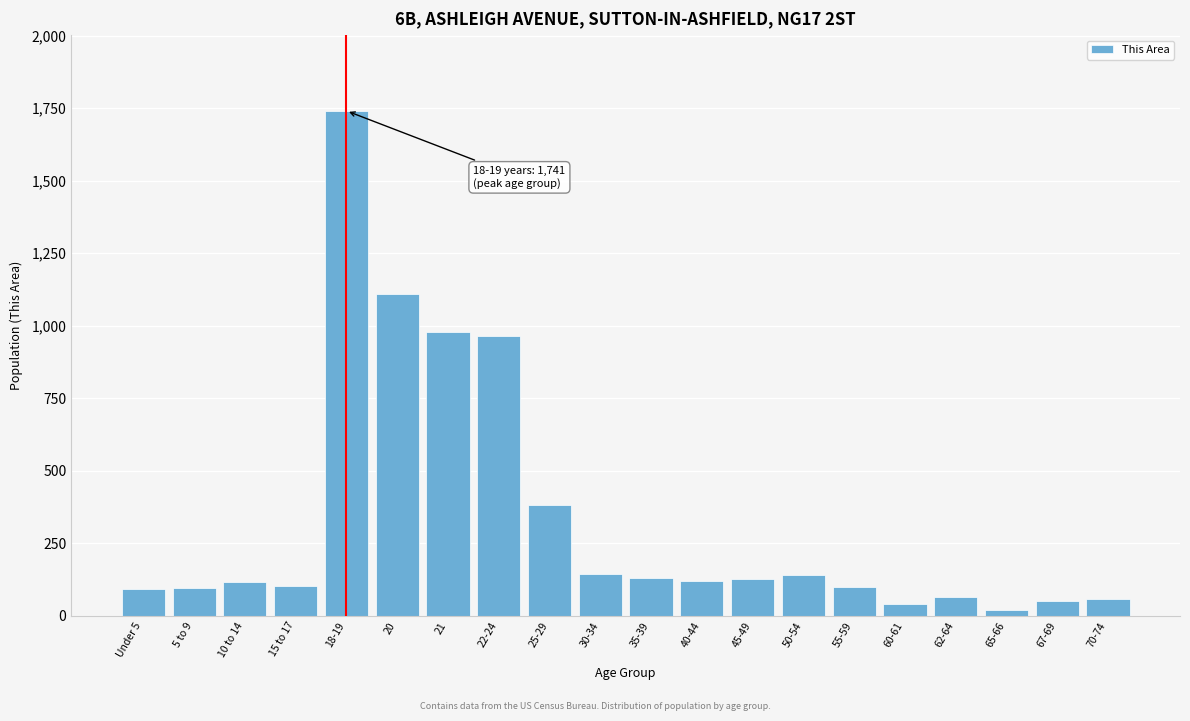

The value at 60-61 is 42. True or false?

True